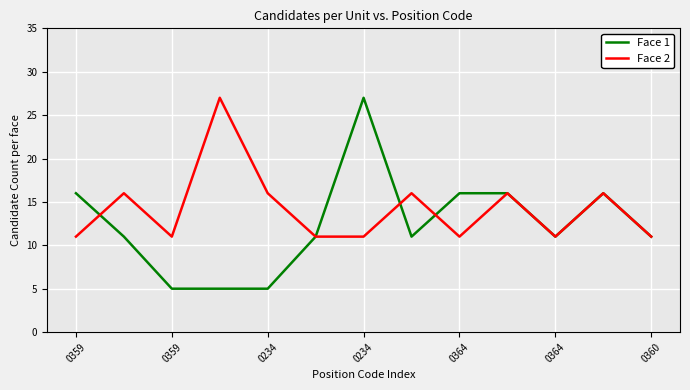

Rank the series by their average value, from lowest to highest.

Face 1, Face 2